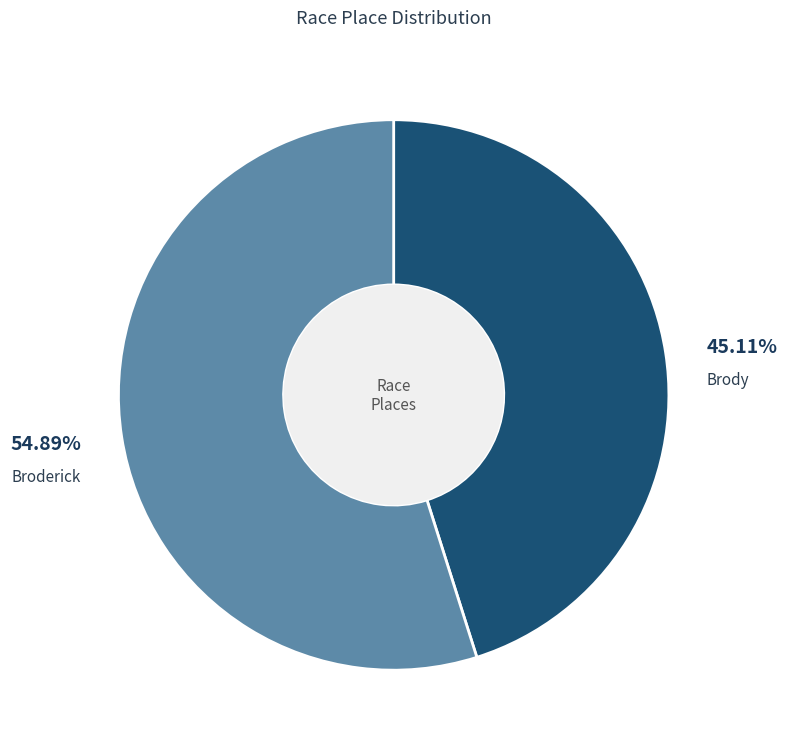

What percentage is NOT represented by Broderick?

45.1%